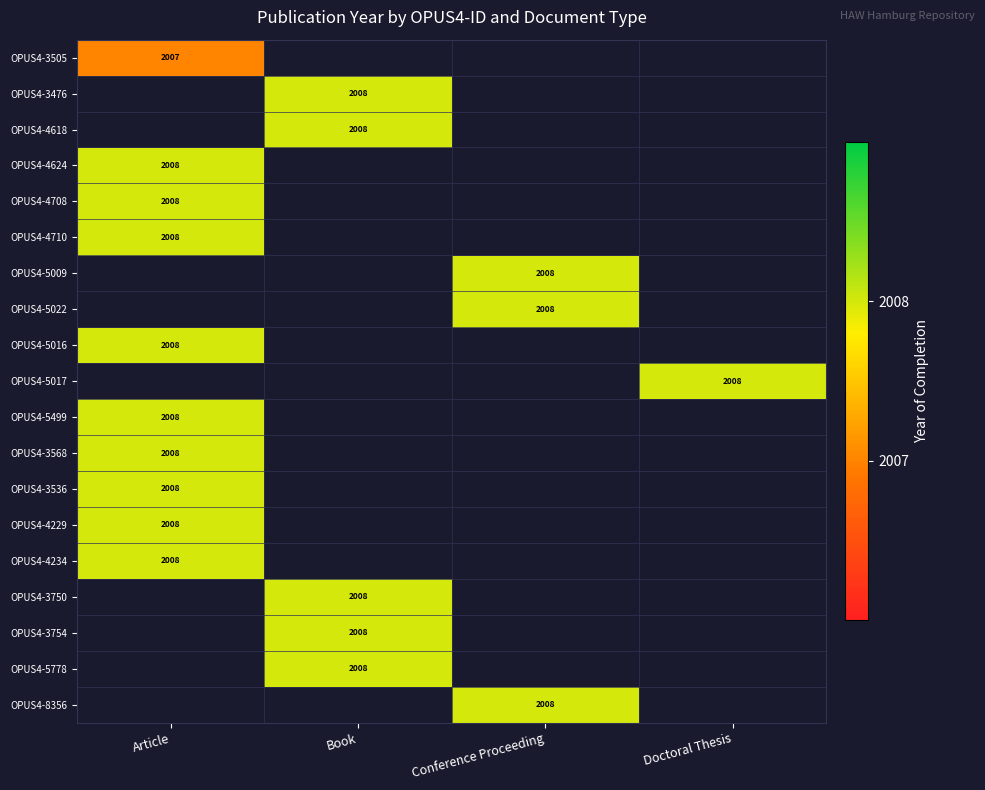

Is it true that OPUS4-5499 equals 2008 at Article?

True